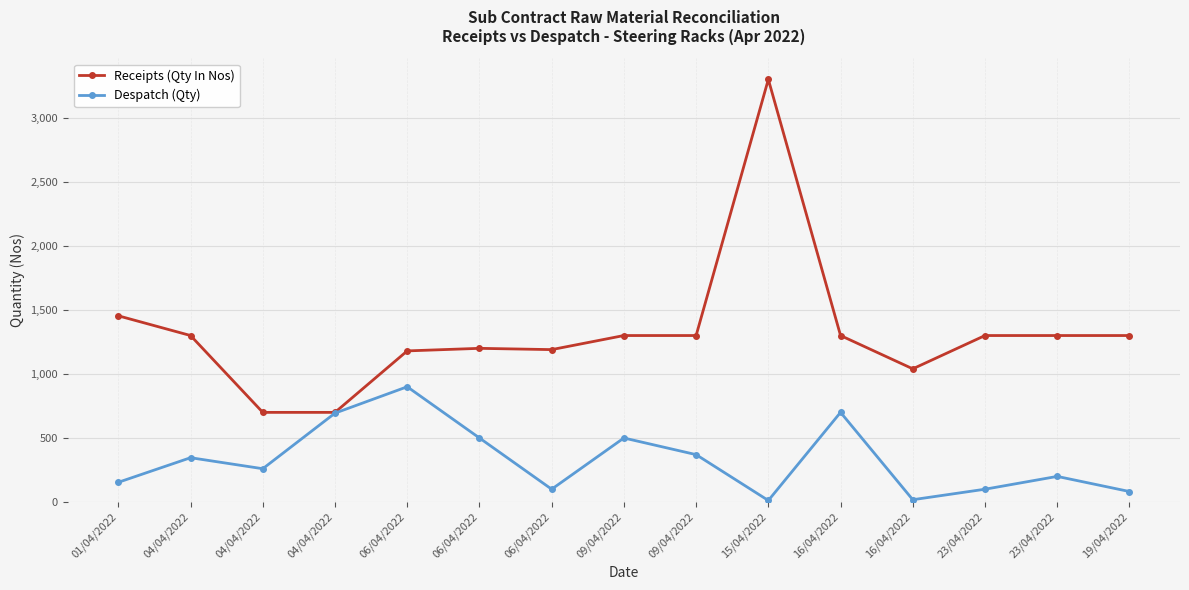

Is the value of Despatch (Qty) at 09/04/2022 greater than the value of Receipts (Qty In Nos) at 06/04/2022?

No